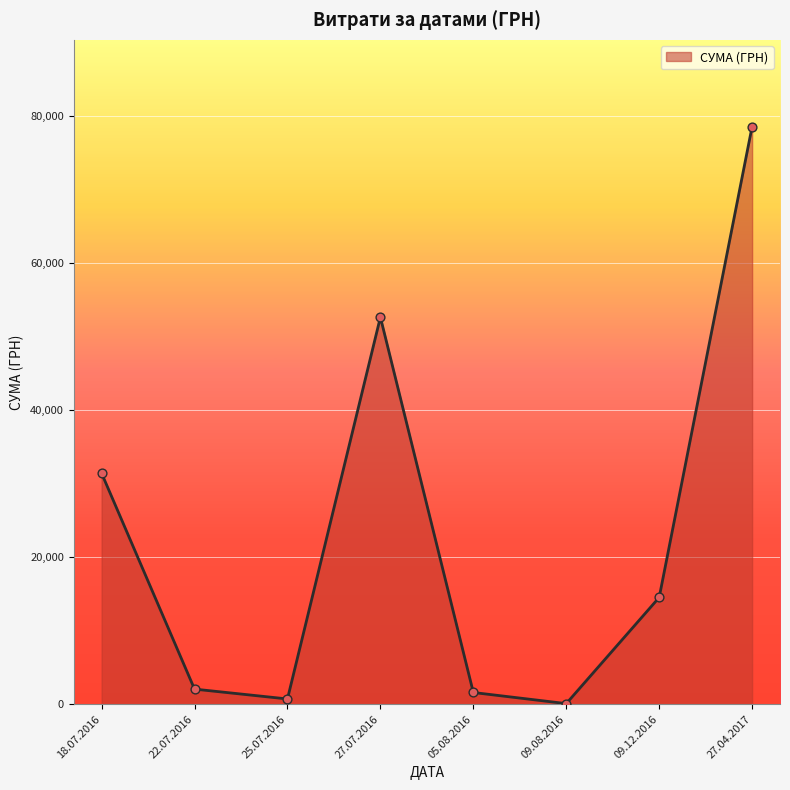

Approximately how many times larger is the value at 18.07.2016 compared to 09.12.2016?

2.2